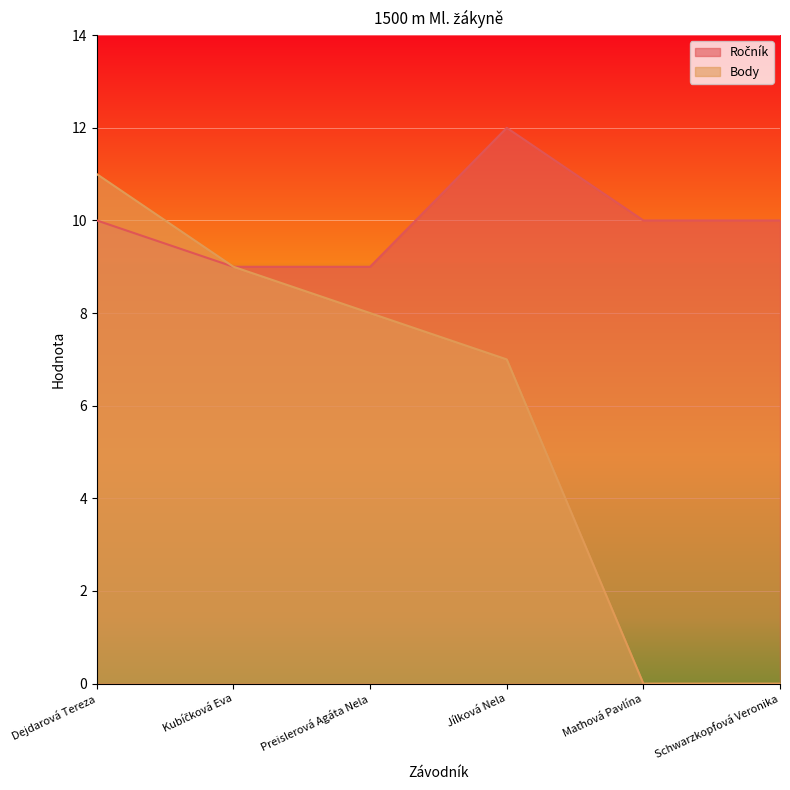

True or false: Body has more than 1 interior local peaks.

False